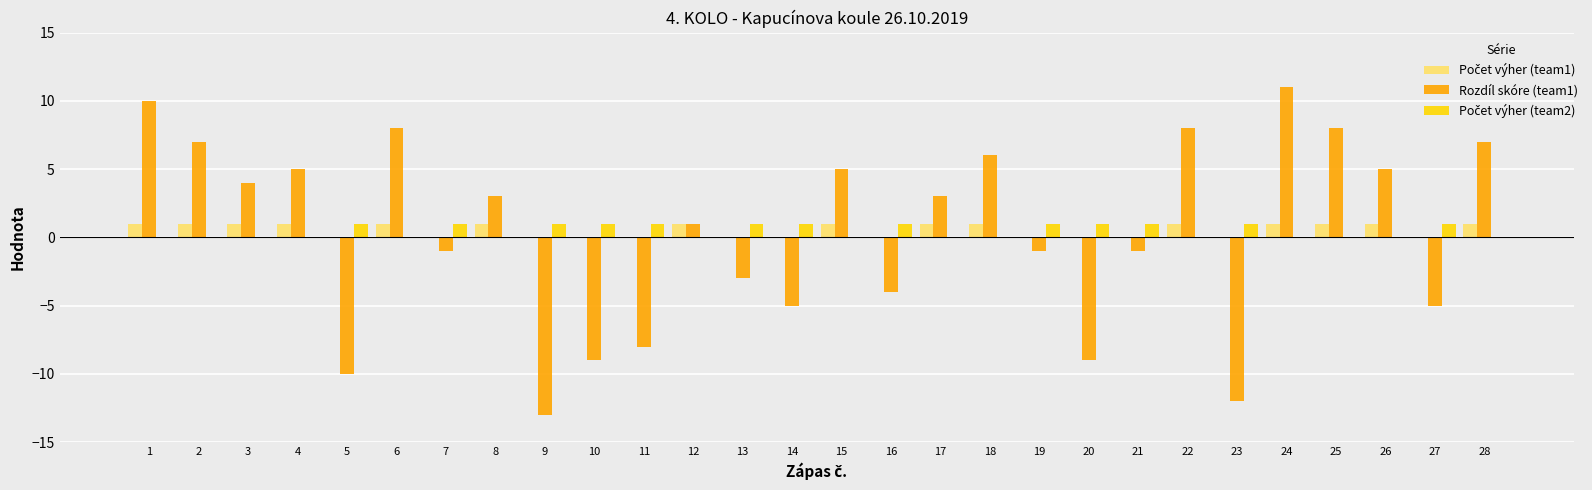

What is the maximum value shown in the chart?

11